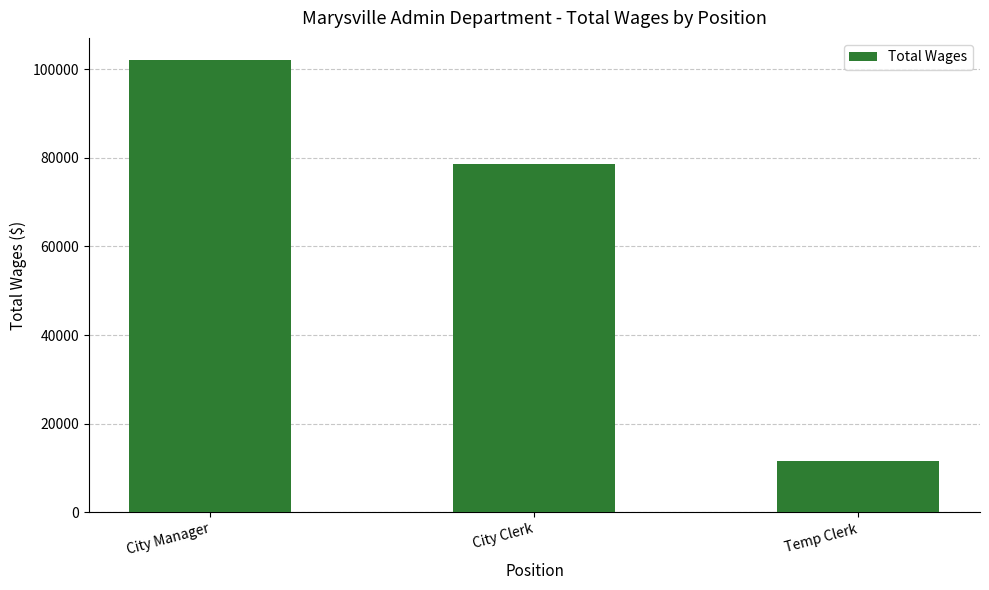

What is the difference between the values at City Clerk and City Manager?

23378